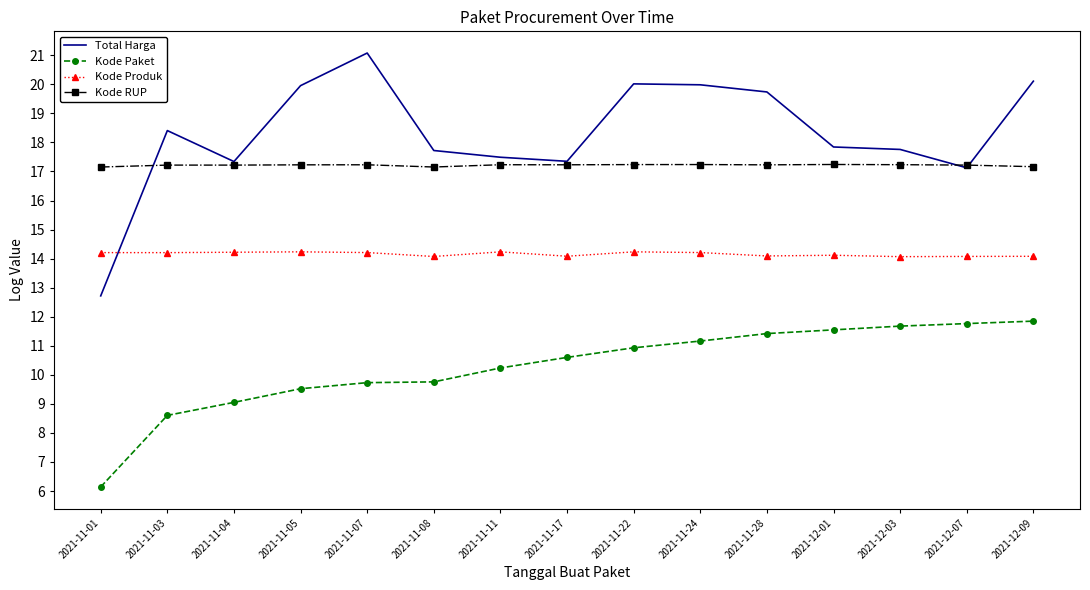

How many series are shown in this chart?

4